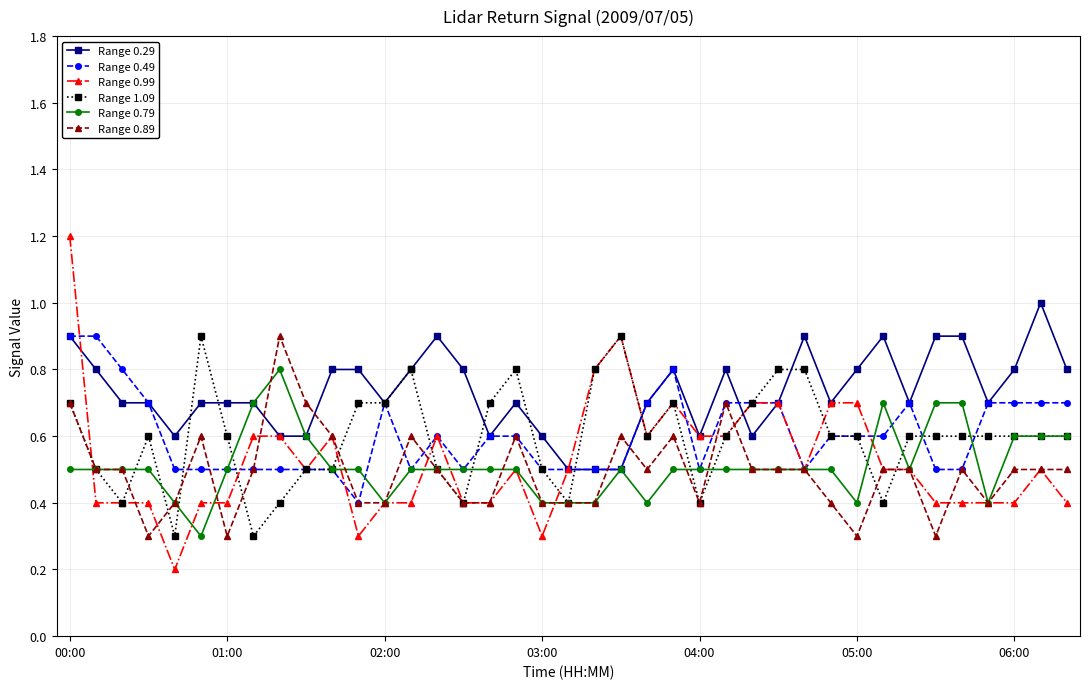

Which series has the widest spread of values?

Range 0.99